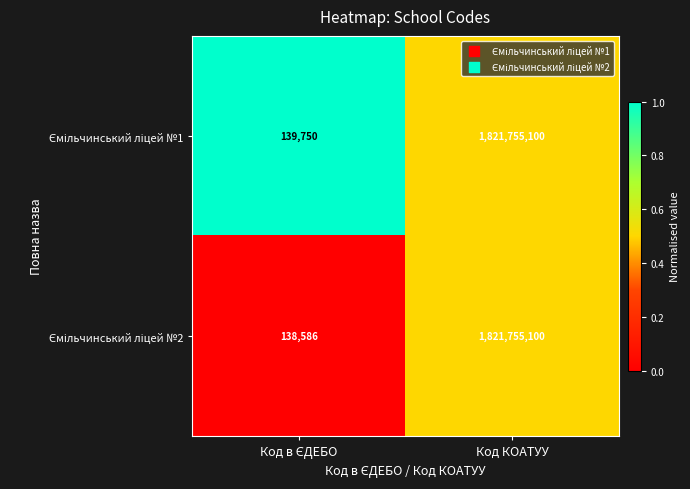

What is the greatest value displayed?

1821755100